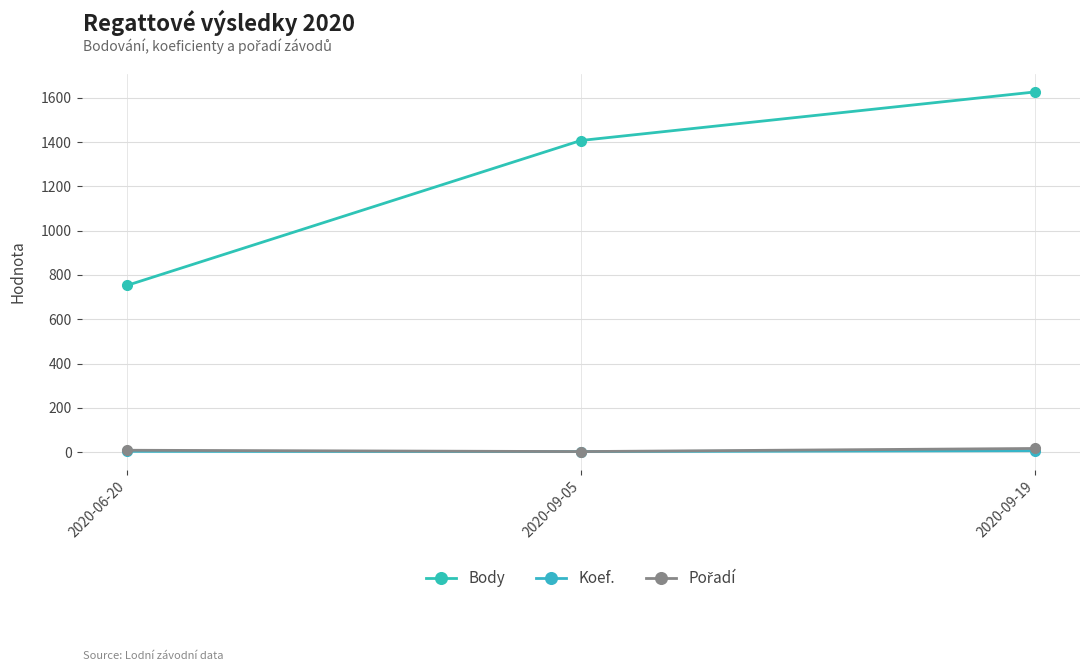

Where is Koef. nearest to the value 5?

2020-06-20